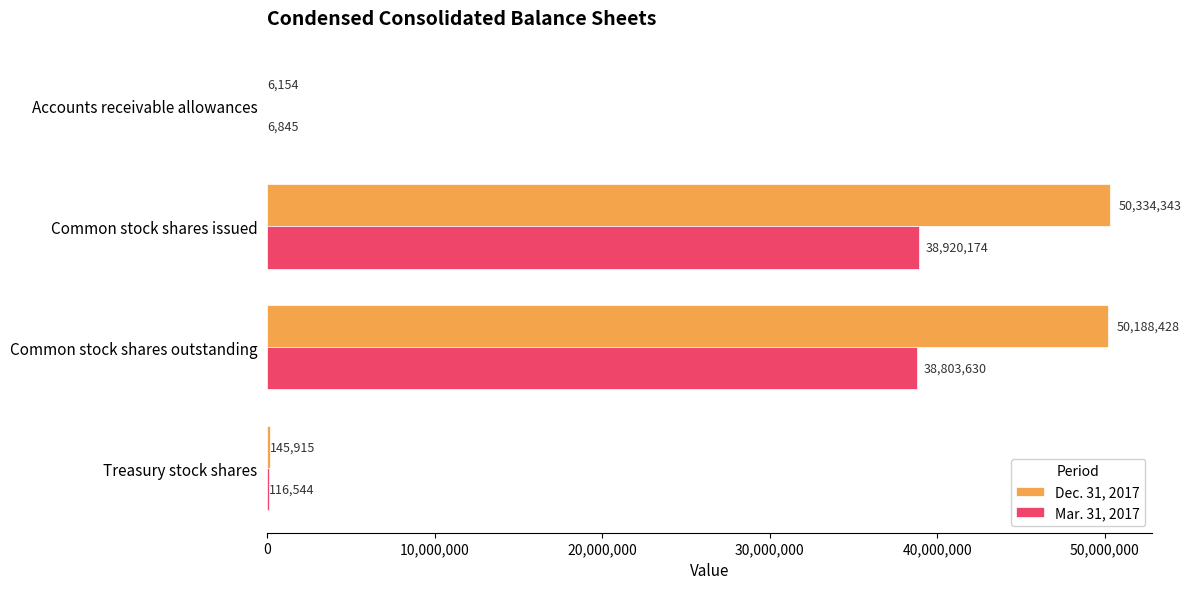

What is the maximum value shown in the chart?

50334343